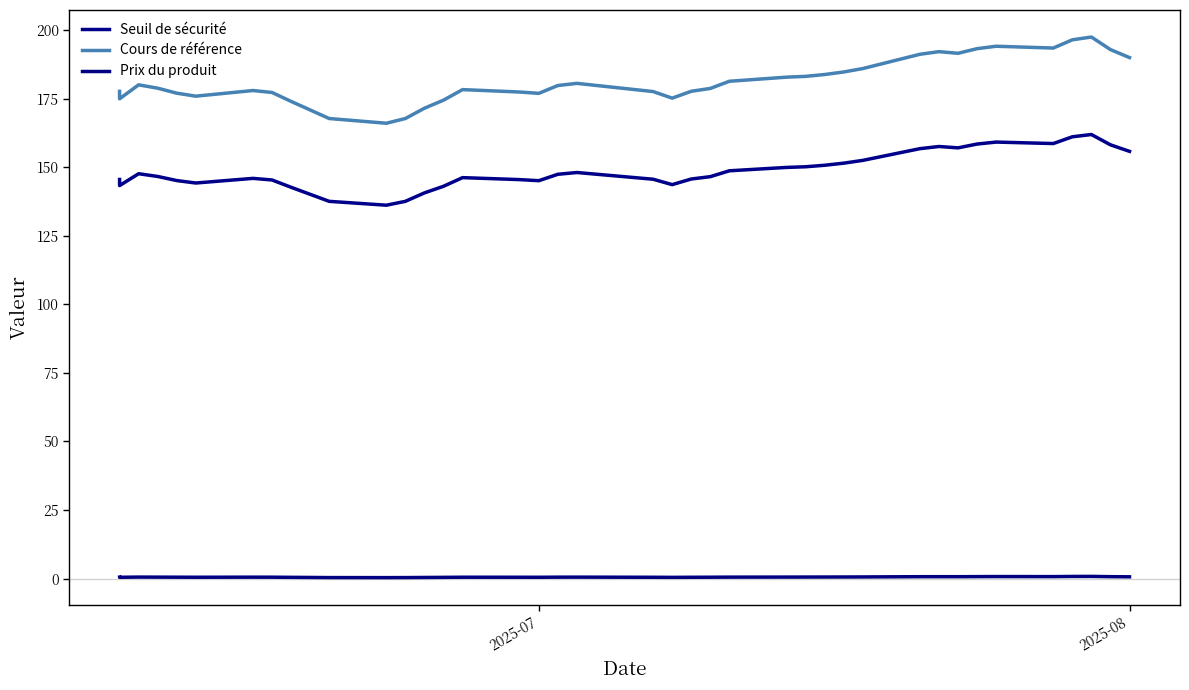

Reading right to left, extract all data points from this chart.

Seuil de sécurité: 155.8	158.1	161.9	161.1	158.6	159.1	158.4	157.0	157.5	156.7	152.5	151.5	150.7	150.1	149.9	148.7	146.5	145.7	143.6	145.6	148.1	147.4	145.1	145.5	146.2	143.0	140.6	137.5	136.1	137.5	142.7	145.3	145.9	144.2	145.1	146.6	147.6	143.3	145.5
Cours de référence: 189.9	192.9	197.4	196.4	193.4	194.1	193.2	191.5	192.1	191.2	185.9	184.7	183.8	183.1	182.8	181.3	178.7	177.7	175.2	177.6	180.6	179.8	176.9	177.4	178.3	174.4	171.5	167.7	166.0	167.7	174.0	177.2	177.9	175.9	177.0	178.8	180.0	174.9	177.6
Prix du produit: 0.7	0.7	0.8	0.8	0.7	0.8	0.7	0.7	0.7	0.7	0.6	0.6	0.6	0.6	0.6	0.5	0.5	0.5	0.5	0.5	0.5	0.5	0.5	0.5	0.5	0.5	0.4	0.4	0.4	0.4	0.5	0.5	0.5	0.5	0.5	0.5	0.6	0.5	0.5